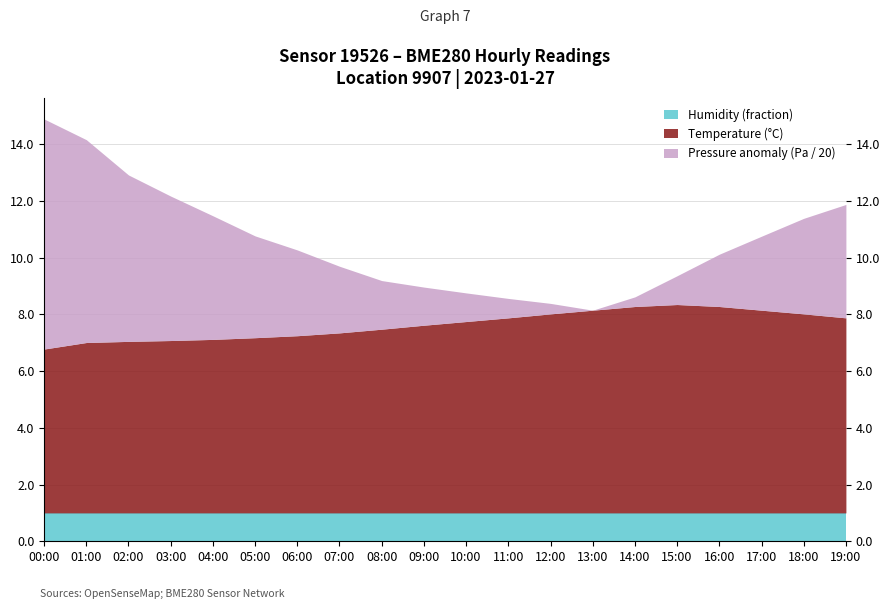

What is the label of the 18th point from the right?

02:00